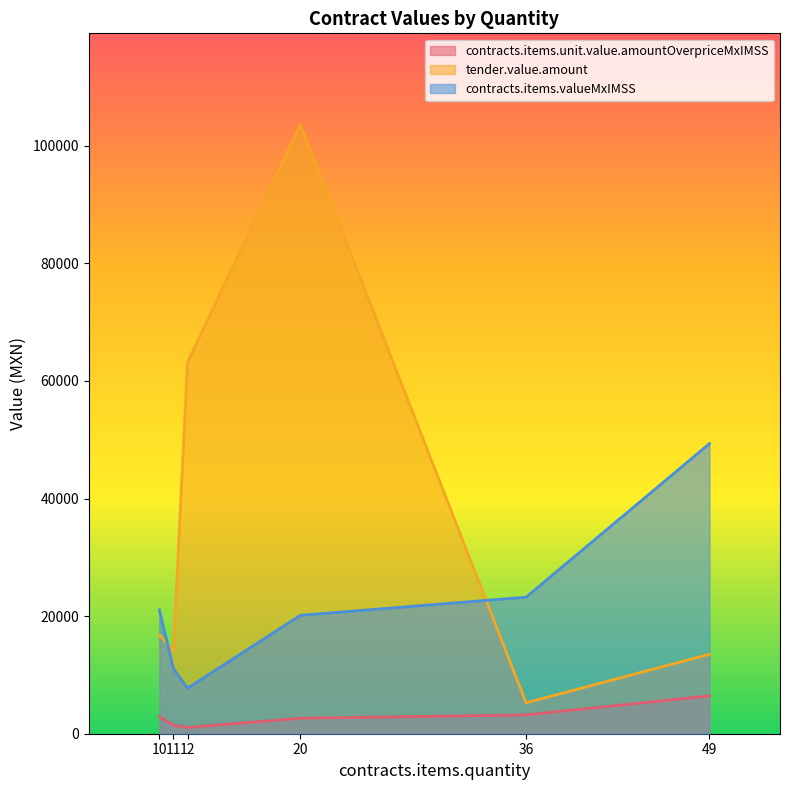

Is it true that tender.value.amount equals 97516.7 at 12?

False